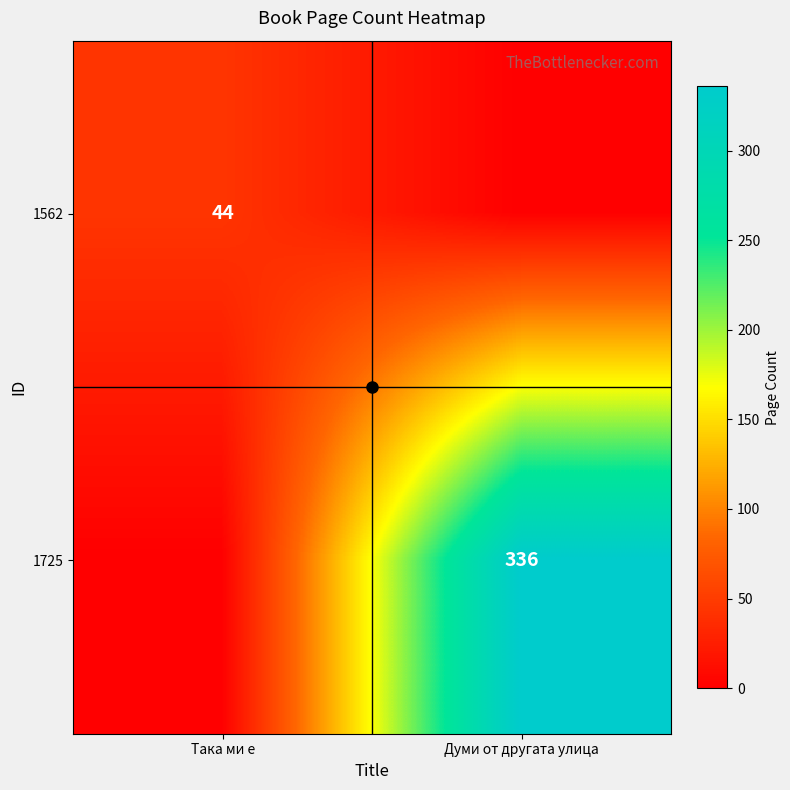

At Така ми е, list the series in order from smallest to largest.

1725, 1562